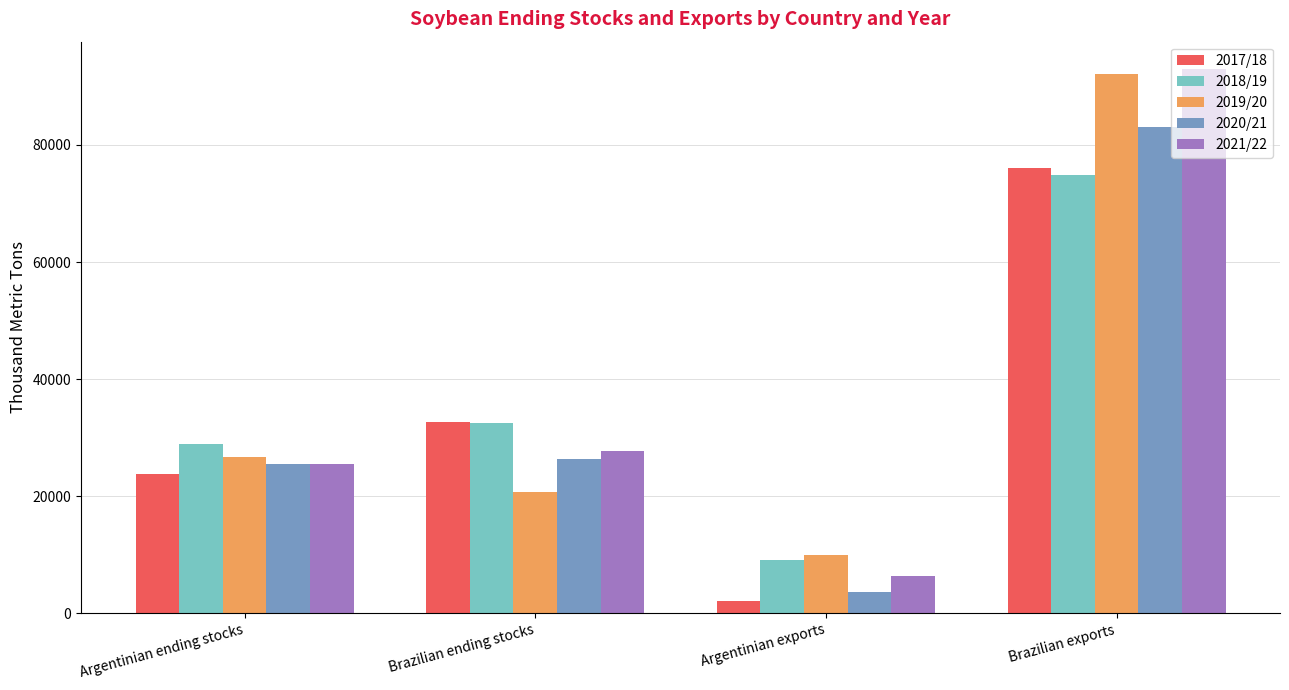

At which category is the sum across all series the highest?

Brazilian exports